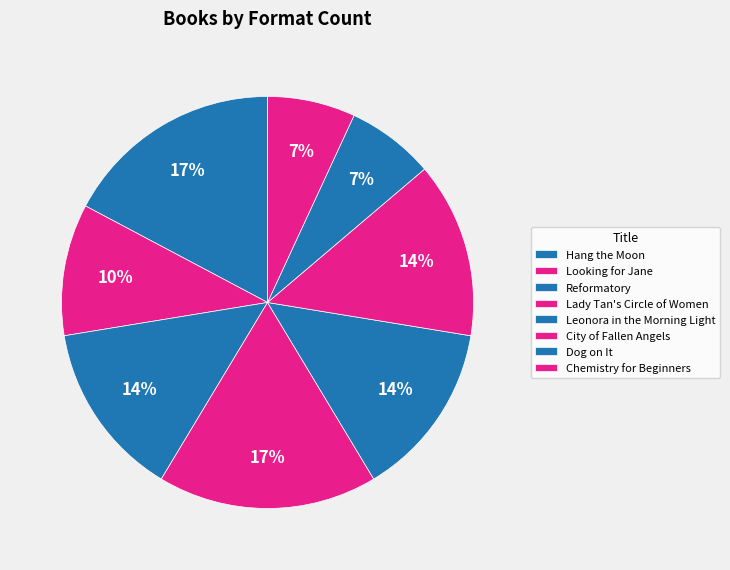

Rank the categories by value from lowest to highest.

Dog on It, Chemistry for Beginners, Looking for Jane, Reformatory, Leonora in the Morning Light, City of Fallen Angels, Hang the Moon, Lady Tan's Circle of Women